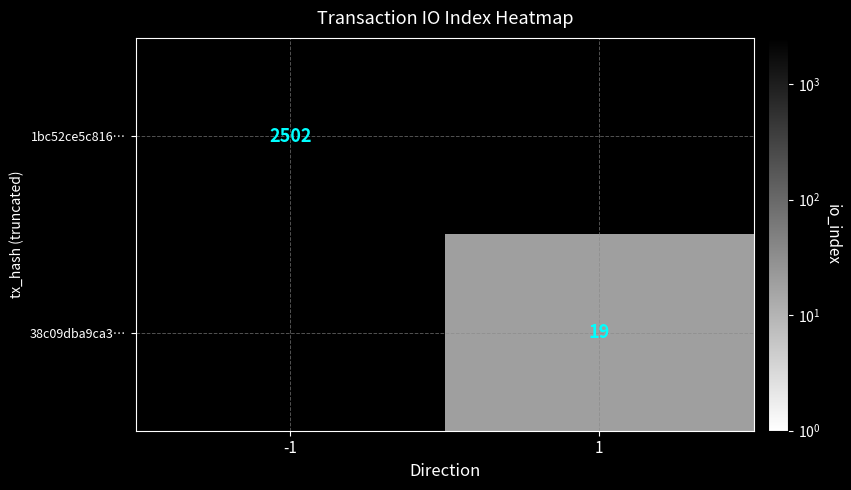

Is the value of 38c09dba9ca3… at 1 greater than the value of 1bc52ce5c816… at -1?

No